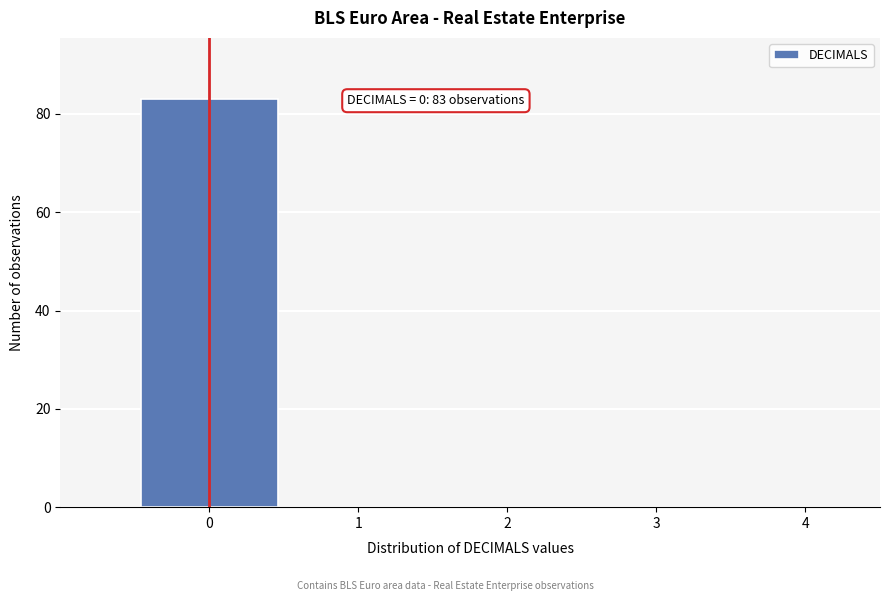

Reading left to right, transcribe all the data shown in this chart.

0=83	1=0	2=0	3=0	4=0